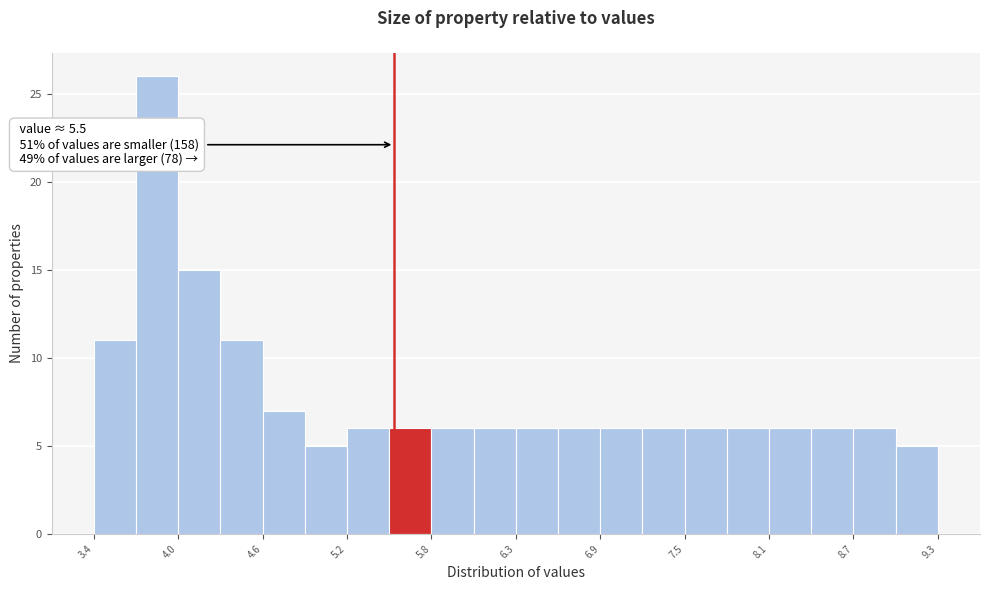

Read against the x-axis, roughly where is the centre of the tallest bar?

3.8